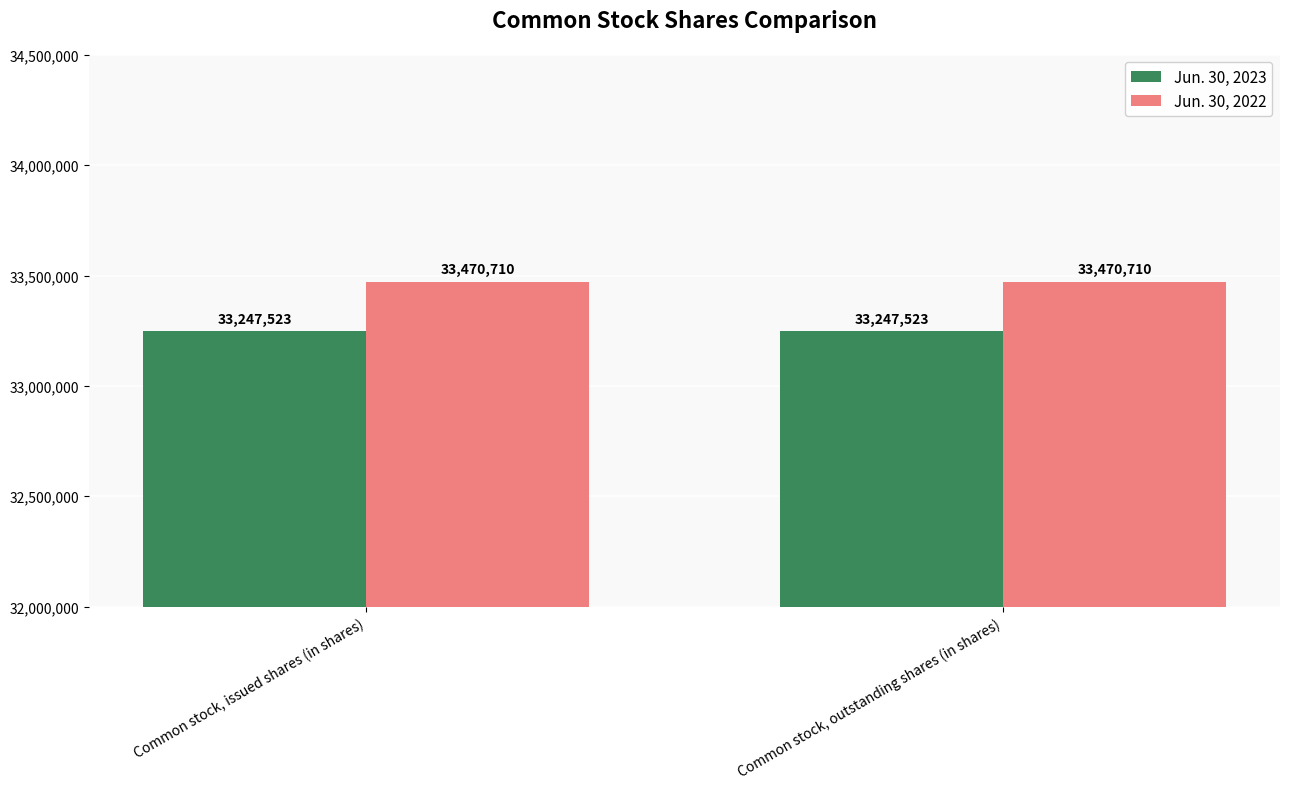

What value does the Jun. 30, 2022 series have at Common stock, issued shares (in shares)?

33470710